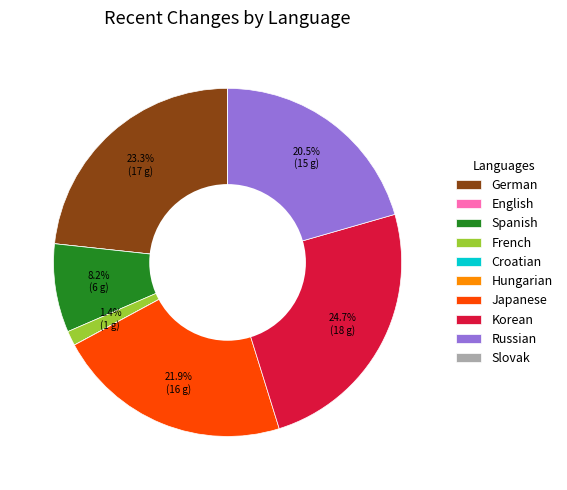

Between Japanese and Korean, which is larger?

Korean